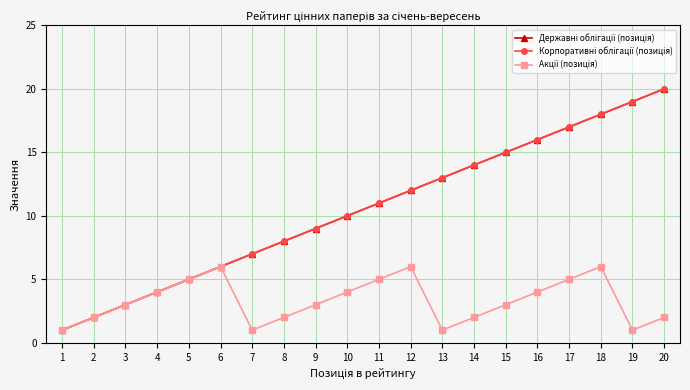

Is this an area chart (filled region under the line)?

No